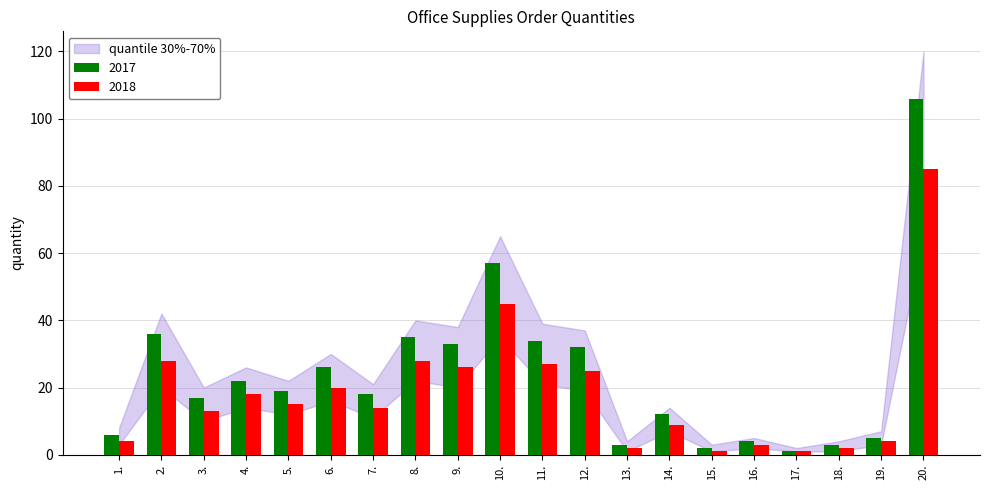

Reading left to right, list all the values displayed in this chart.

2017: 1.=6	2.=36	3.=17	4.=22	5.=19	6.=26	7.=18	8.=35	9.=33	10.=57	11.=34	12.=32	13.=3	14.=12	15.=2	16.=4	17.=1	18.=3	19.=5	20.=106
2018: 1.=4	2.=28	3.=13	4.=18	5.=15	6.=20	7.=14	8.=28	9.=26	10.=45	11.=27	12.=25	13.=2	14.=9	15.=1	16.=3	17.=1	18.=2	19.=4	20.=85